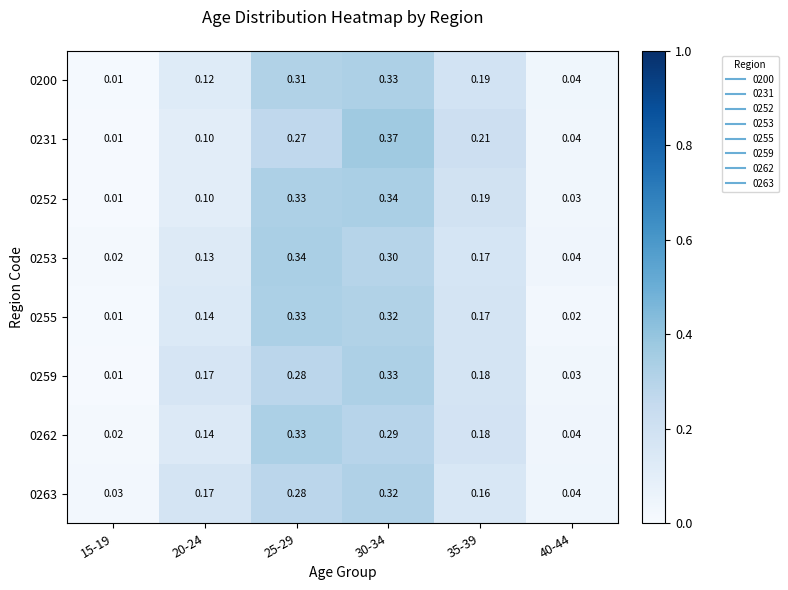

Is the value of 0255 at 35-39 greater than the value of 0262 at 15-19?

Yes